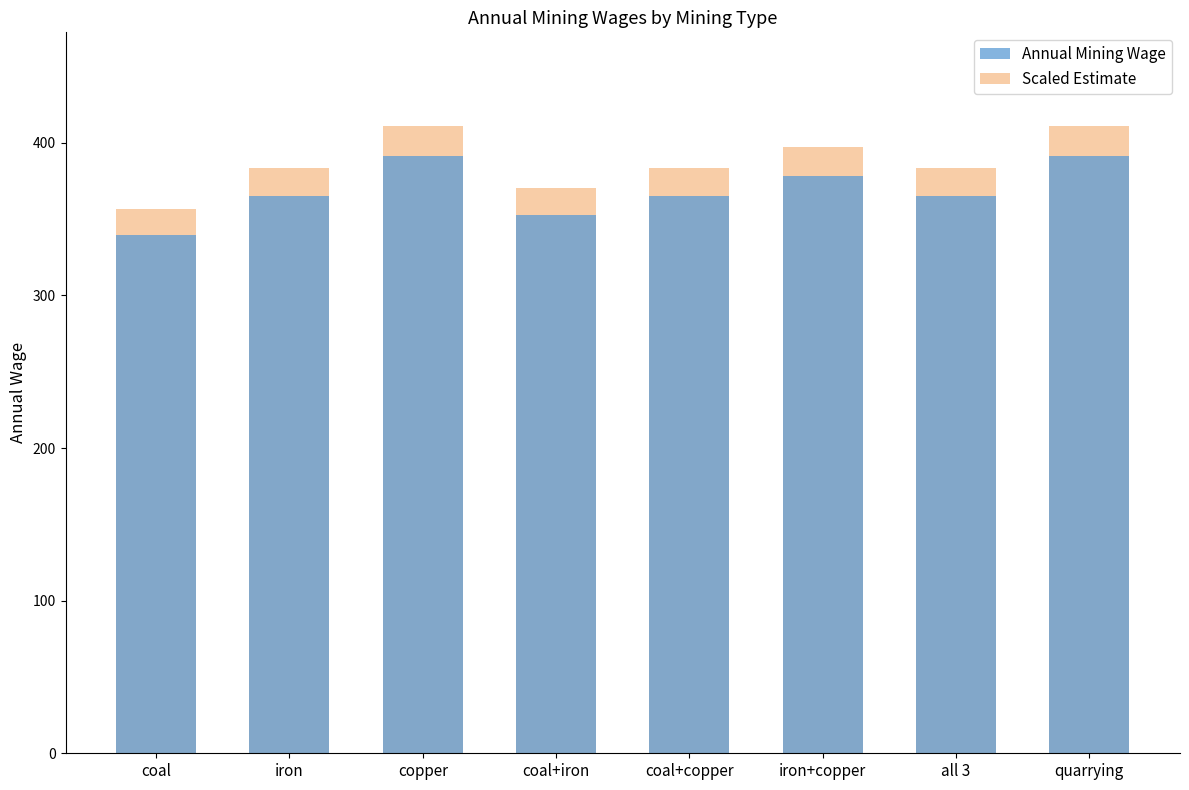

What is the difference between the Annual Mining Wage values at copper and coal+iron?

38.6